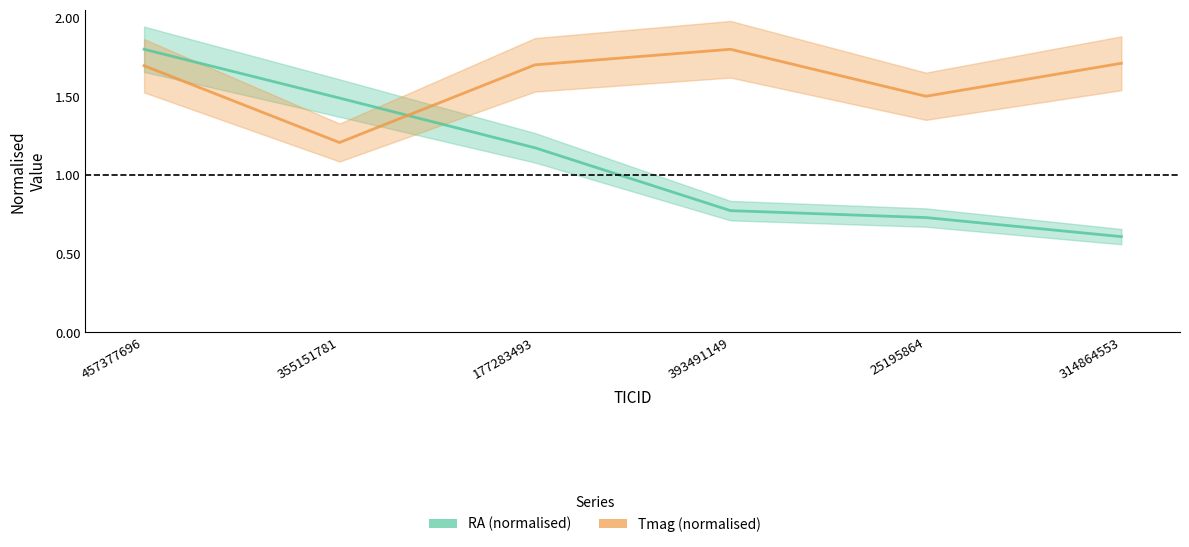

What position from the right is 355151781?

5